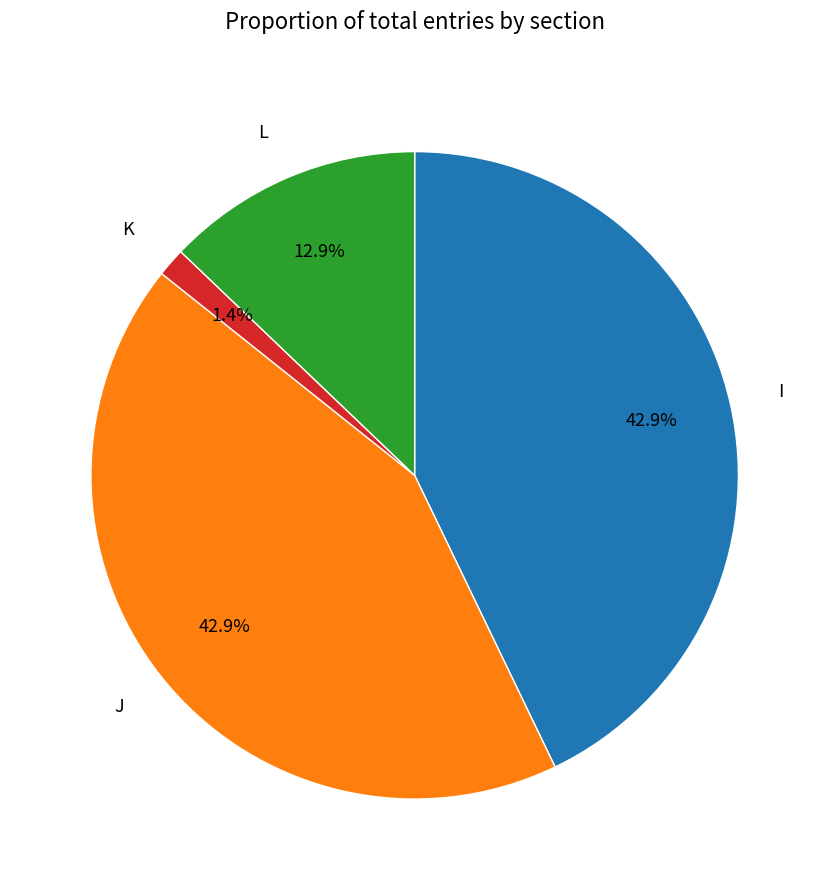

Is there any slice that represents more than half of the pie?

No